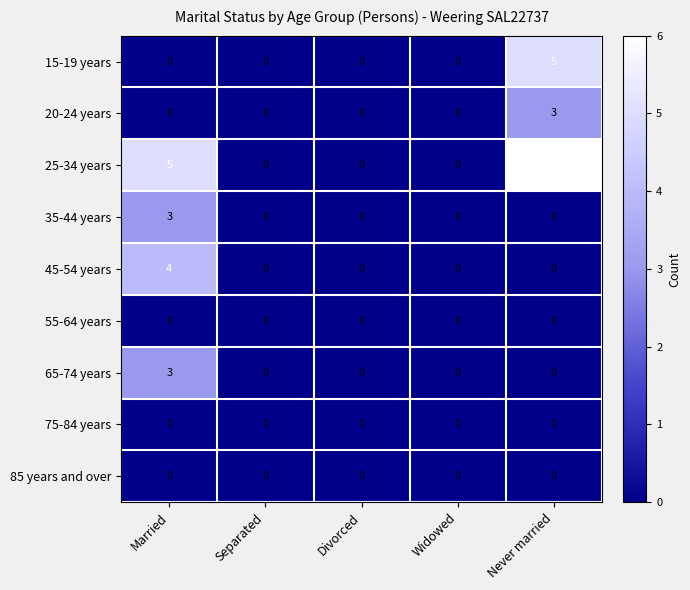

Which category has the highest value across all series?

Never married